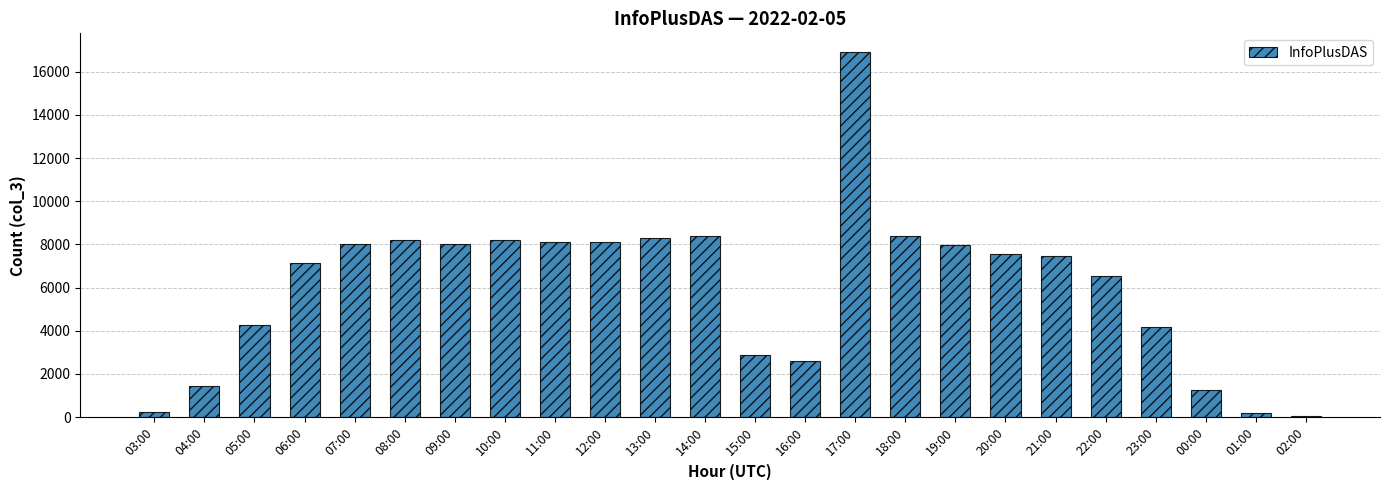

How many distinct data groups are displayed?

1